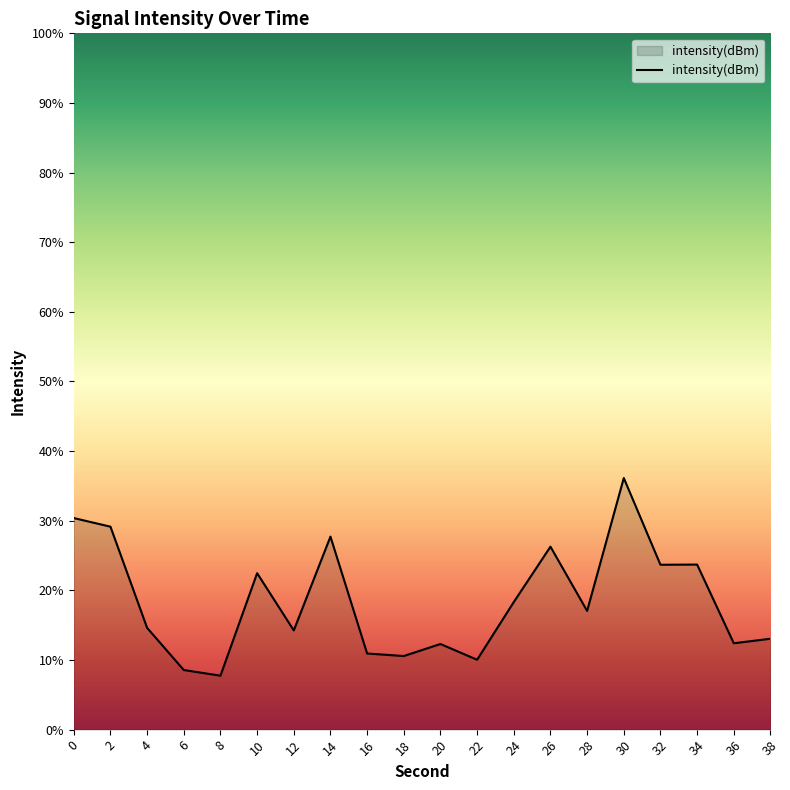

Rank the categories by value from highest to lowest.

30, 0, 2, 14, 26, 34, 32, 10, 24, 28, 4, 12, 38, 36, 20, 16, 18, 22, 6, 8